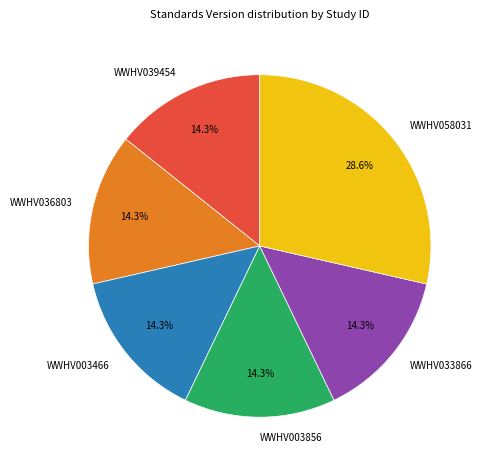

Is there any slice that represents more than half of the pie?

No